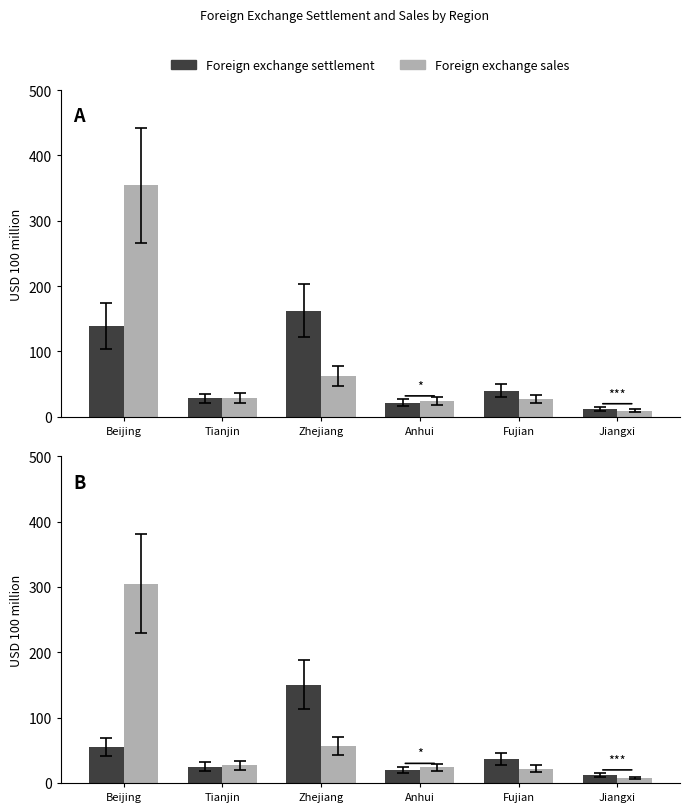

What is the maximum value shown in the chart?

354.1